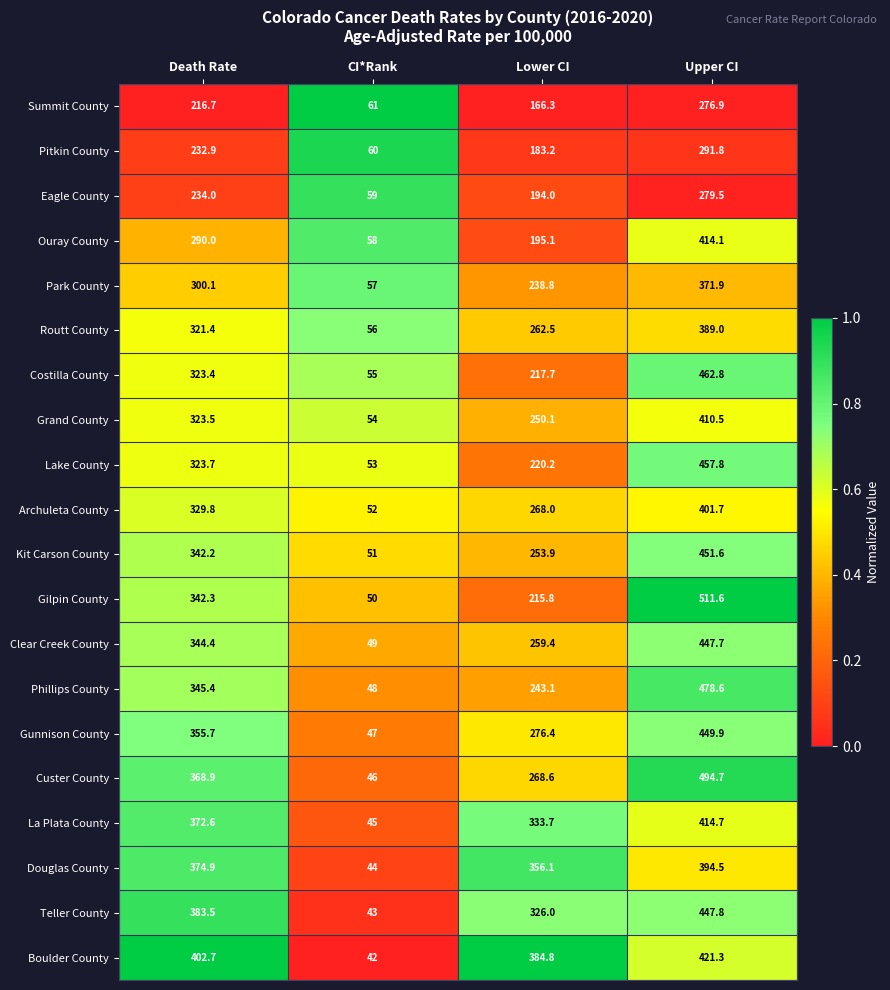

What is the sum of all Ouray County values?

957.2